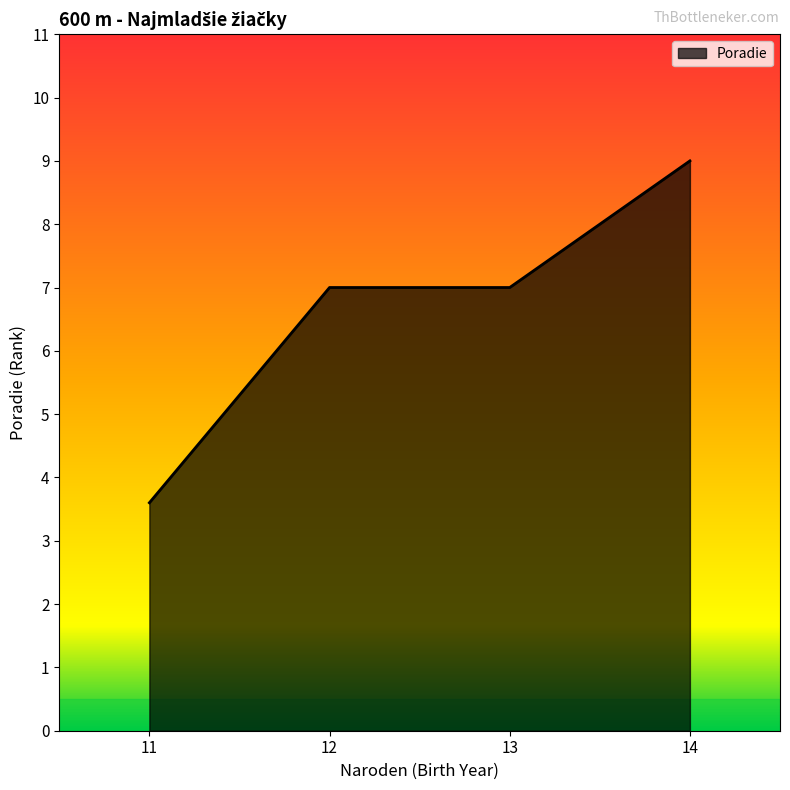

What is the approximate value at 14?

9.0